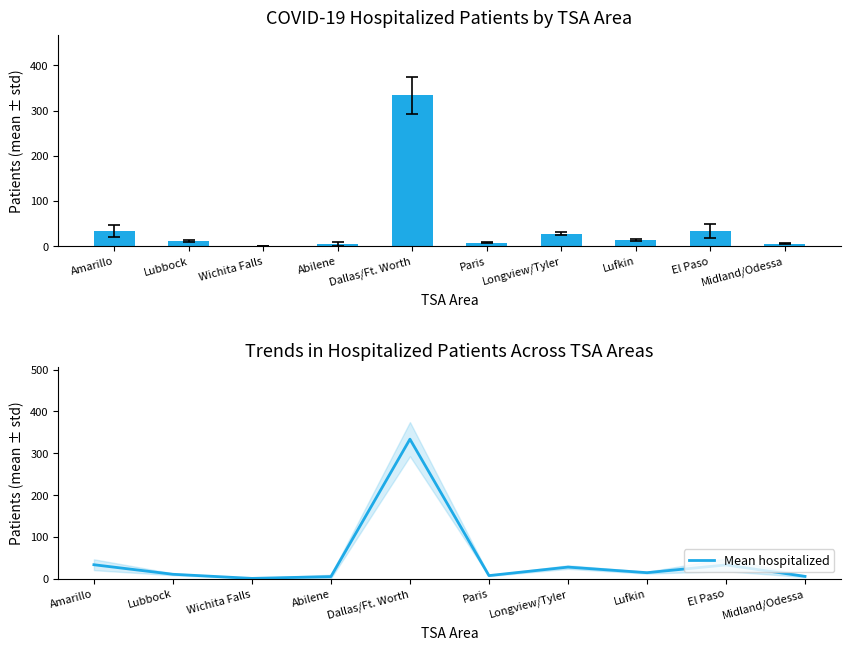

The value at Abilene is 5.2. True or false?

True